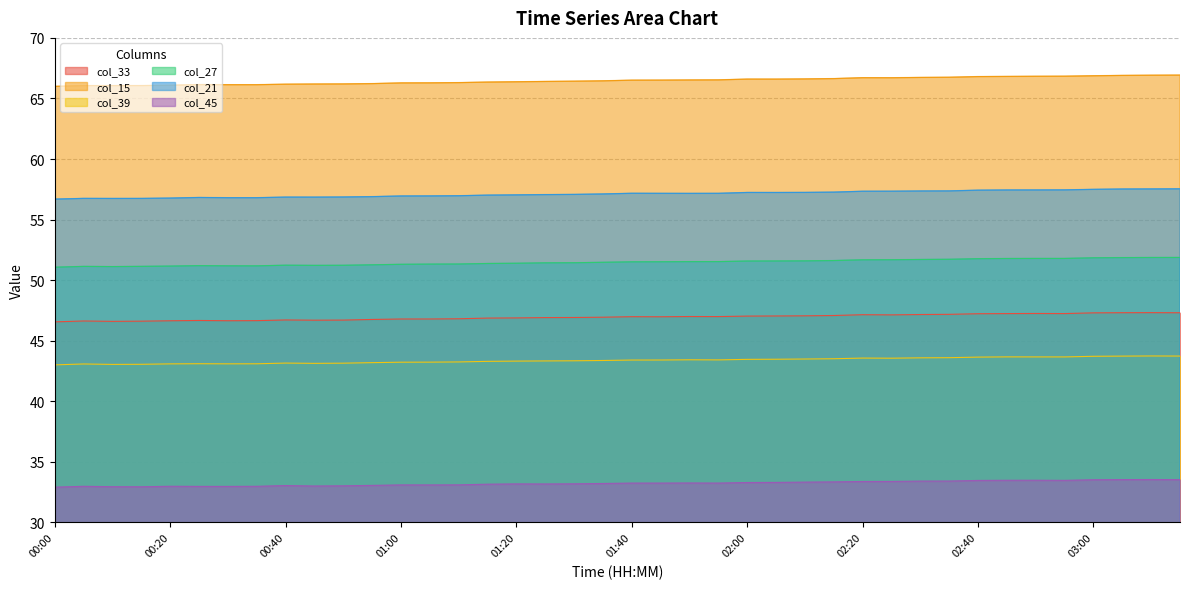

In col_21, how many points are lower than both neighbors (excluding endpoints)?

4